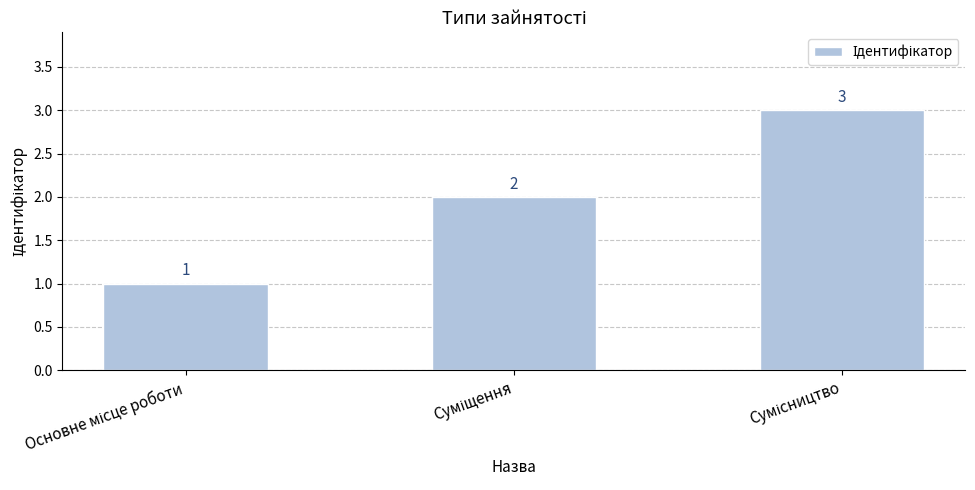

What is the value of the 2nd bar from the left?

2